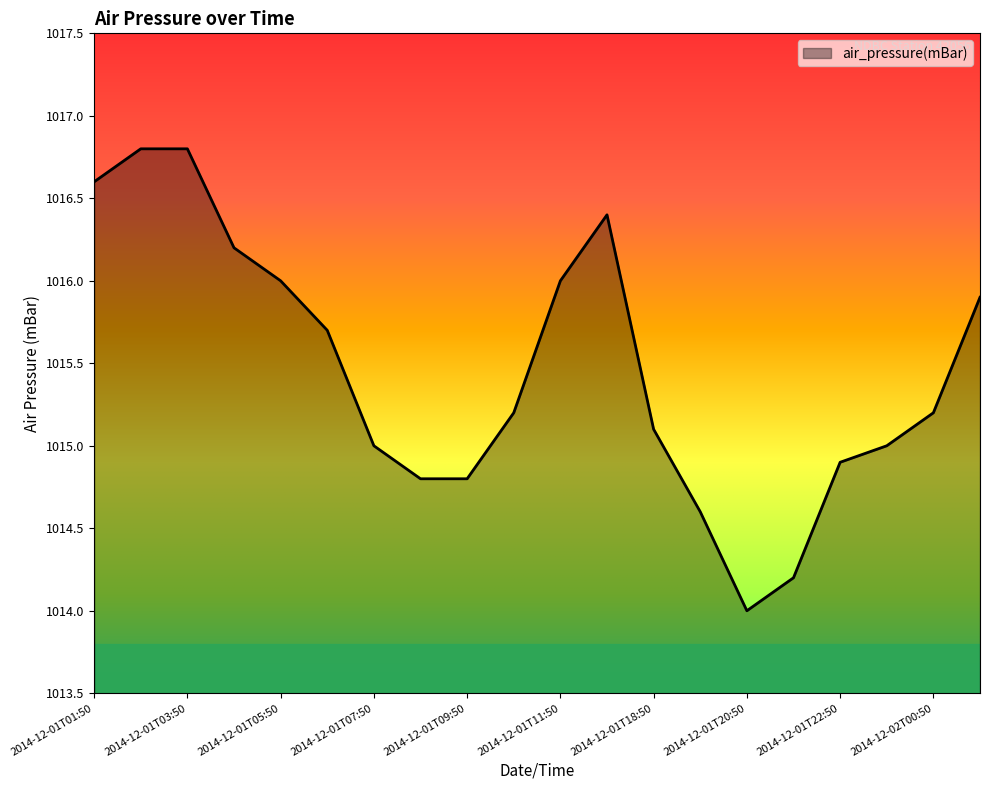

Reading left to right, extract all data points from this chart.

1016.6	1016.8	1016.8	1016.2	1016.0	1015.7	1015.0	1014.8	1014.8	1015.2	1016.0	1016.4	1015.1	1014.6	1014.0	1014.2	1014.9	1015.0	1015.2	1015.9